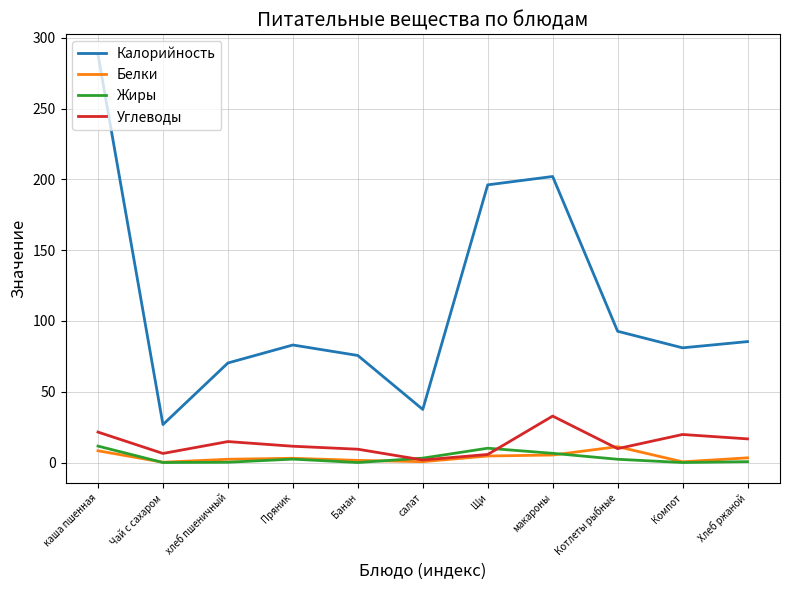

Does the chart have visible grid lines?

Yes